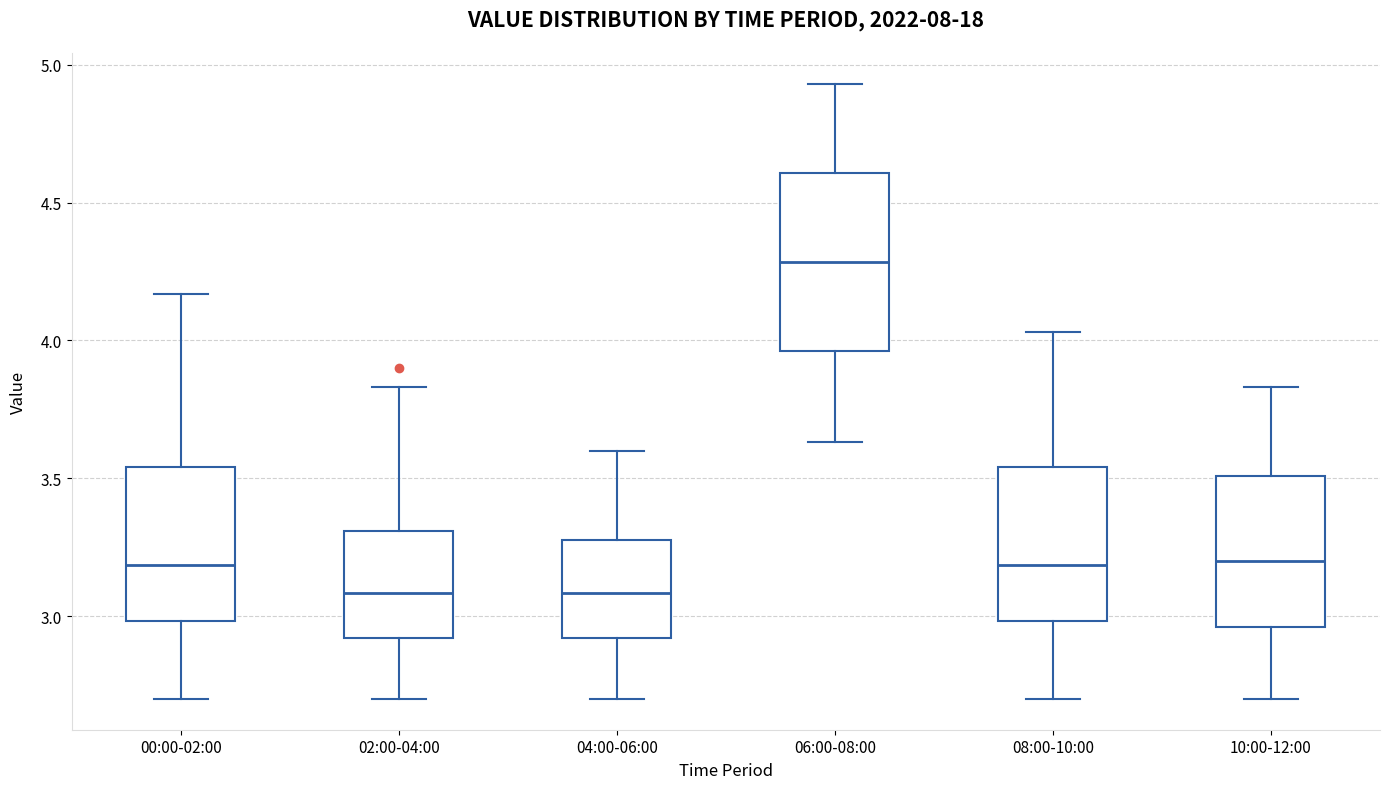

Reading left to right, read every box against the y-axis: the position of its median line, the range the box covers, and the ends of its whiskers. The values are not printed on the chart, so give them approximately, as read against the axis.

00:00-02:00: median 3.20, box 3.00 to 3.55, whiskers 2.70 to 4.15
02:00-04:00: median 3.10, box 2.90 to 3.30, whiskers 2.70 to 3.85
04:00-06:00: median 3.10, box 2.90 to 3.30, whiskers 2.70 to 3.60
06:00-08:00: median 4.30, box 3.95 to 4.60, whiskers 3.65 to 4.95
08:00-10:00: median 3.20, box 3.00 to 3.55, whiskers 2.70 to 4.05
10:00-12:00: median 3.20, box 2.95 to 3.50, whiskers 2.70 to 3.85